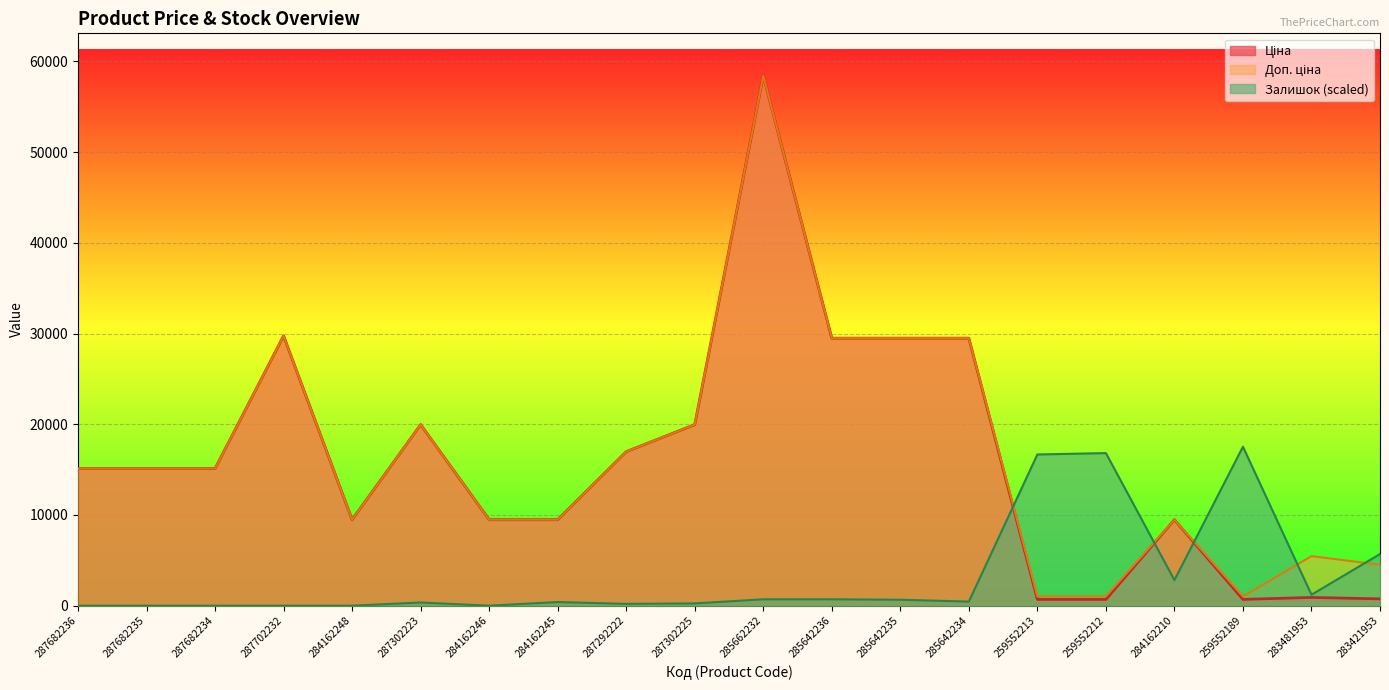

The Залишок series shows 140.6 at 287292222. True or false?

False